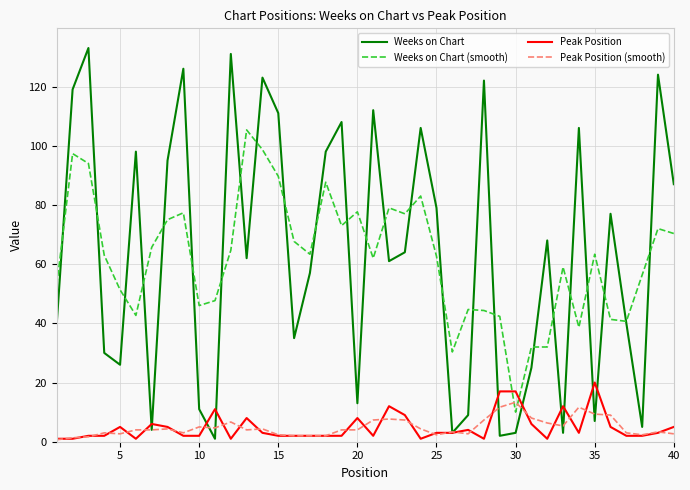

Does the chart have visible grid lines?

Yes